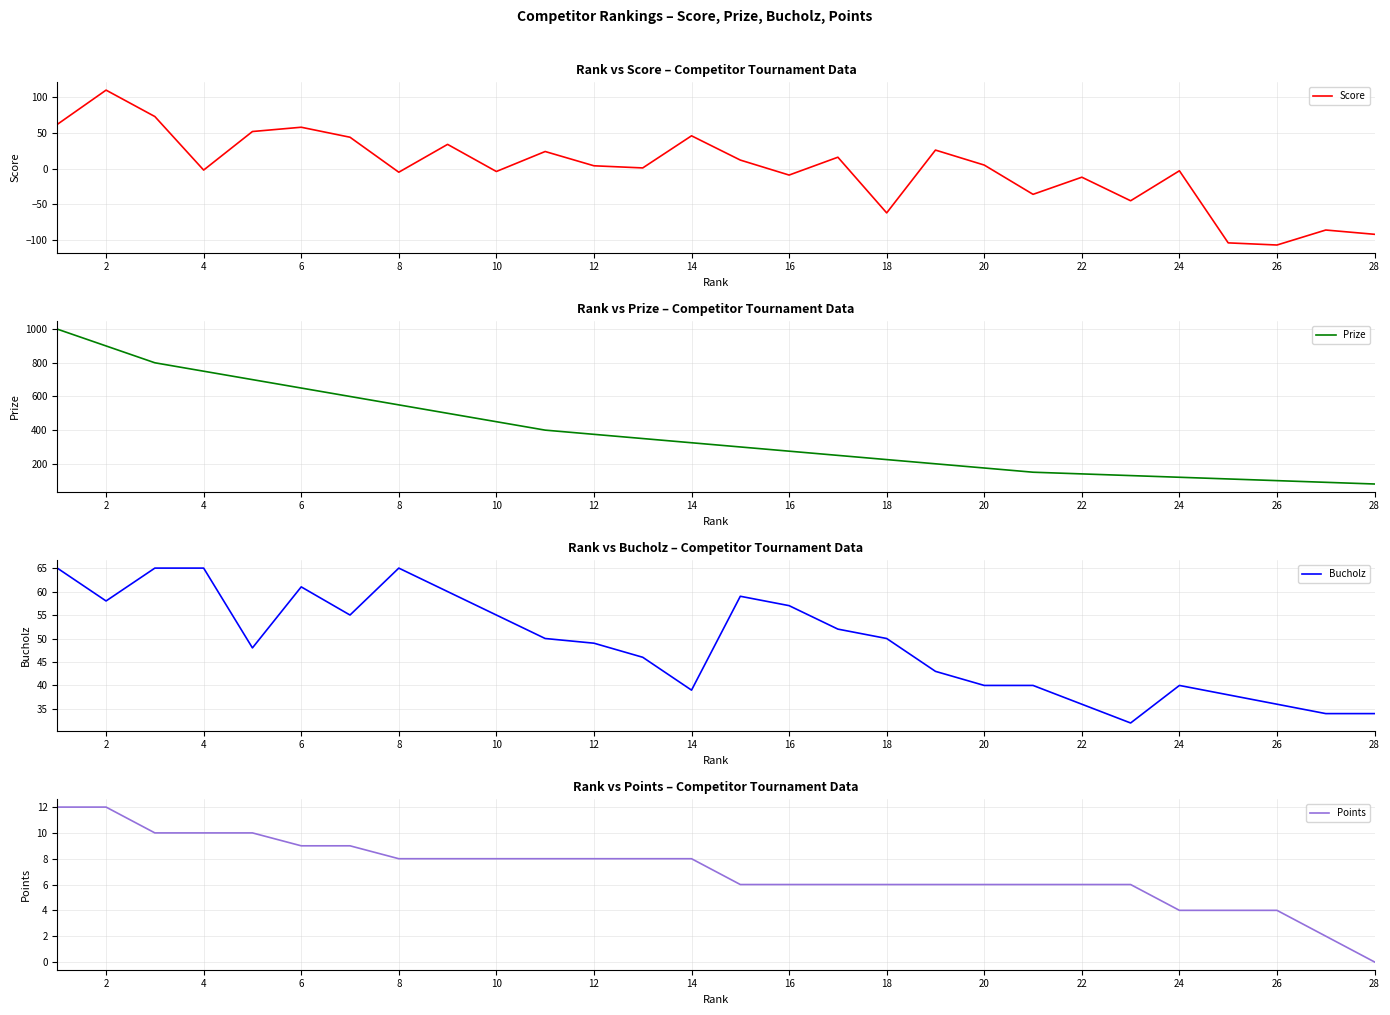

What is the maximum value shown in the chart?

1000